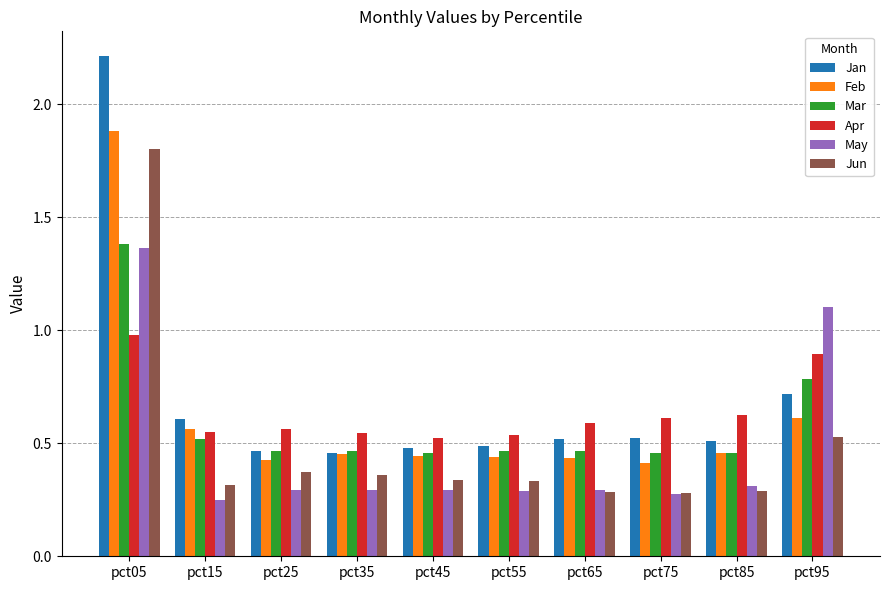

At how many categories does at least one series exceed 0?

10